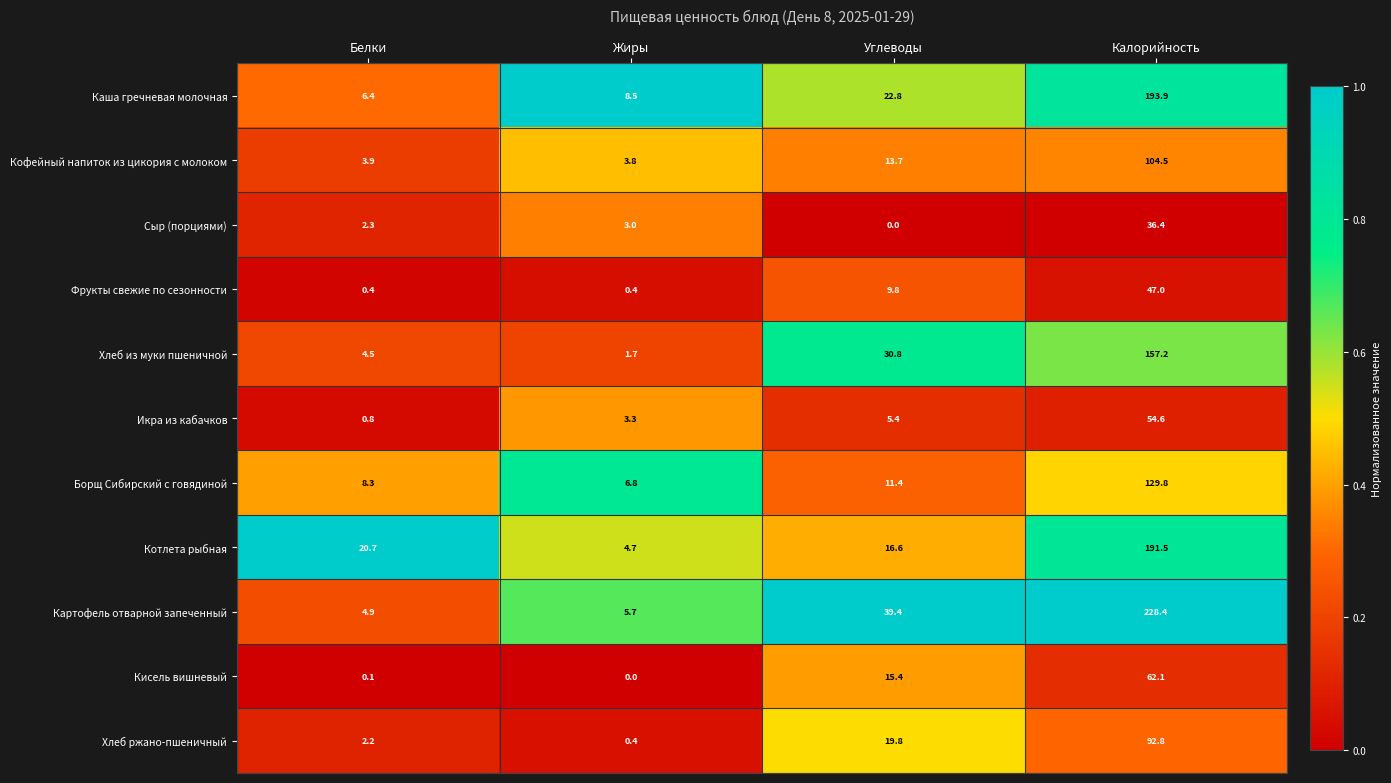

What is the sum of the Фрукты свежие по сезонности values at Углеводы and Белки?

10.2